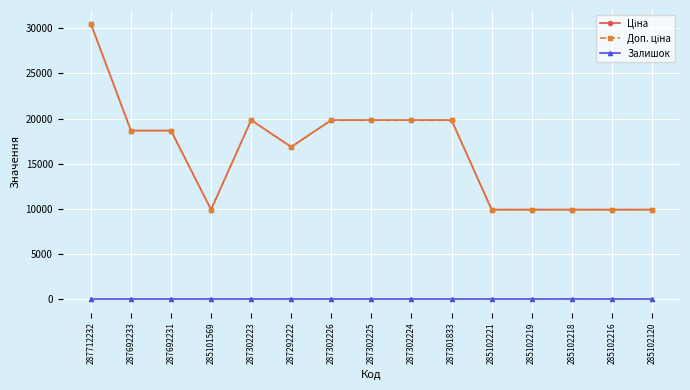

What is the value of the Доп. ціна point at the 5th from the left?

19831.1